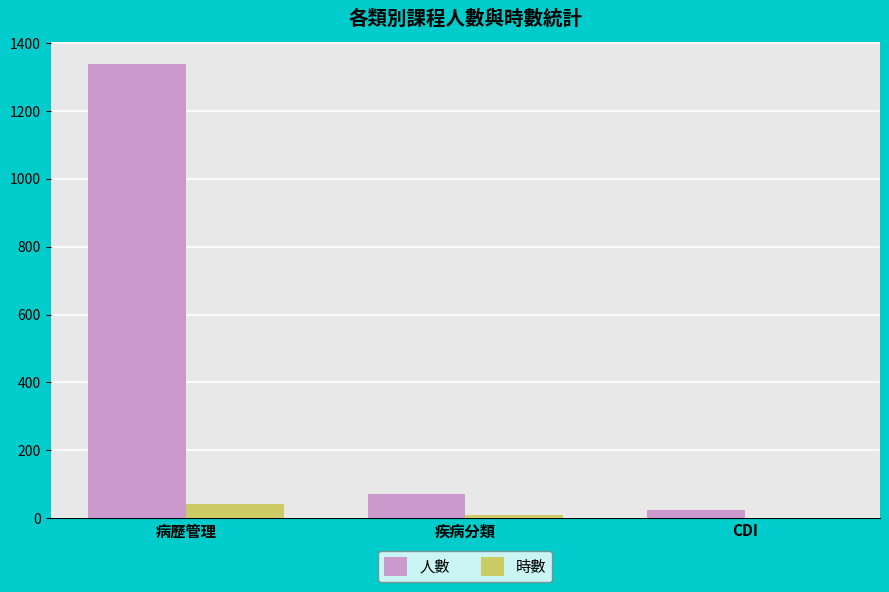

The 時數 series shows 43.0 at 病歷管理. True or false?

True